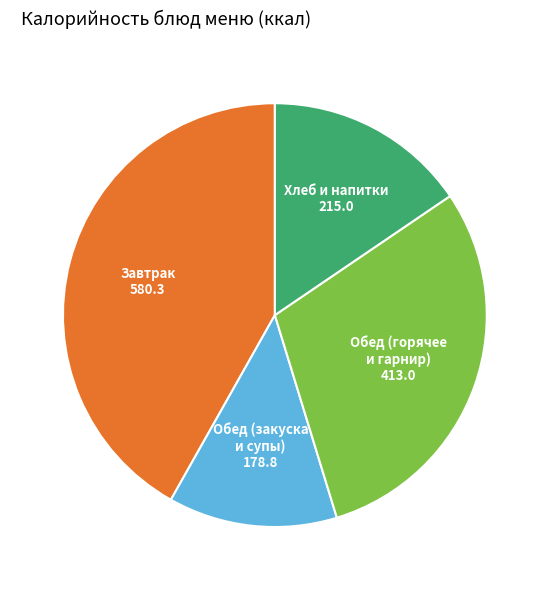

Is the sum of Хлеб и напитки and Завтрак greater than half?

Yes